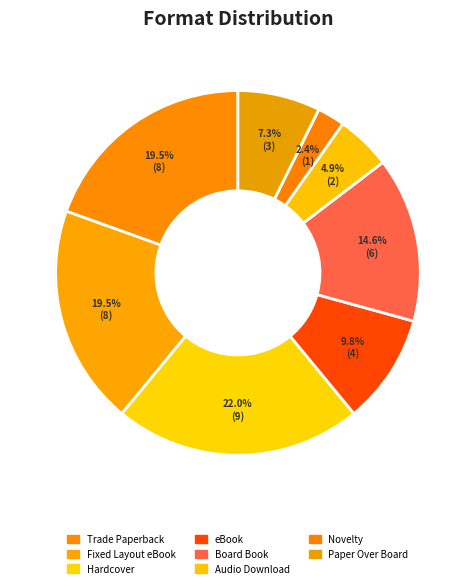

Which slice is the smallest?

Novelty